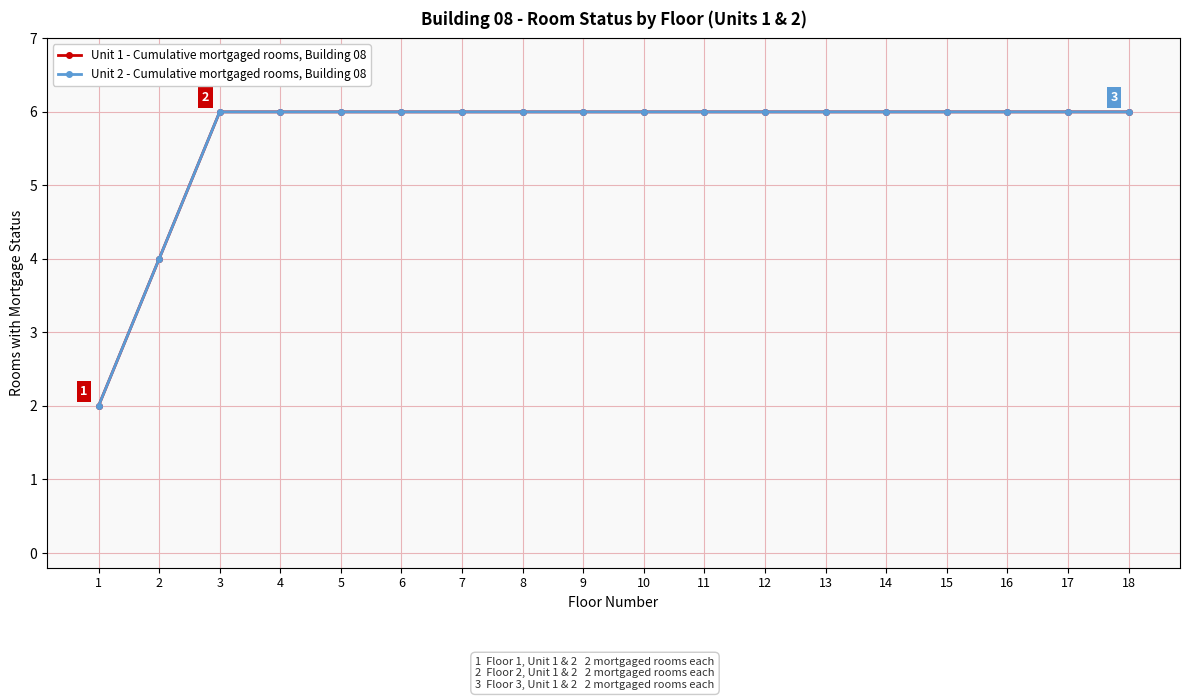

What is the maximum value shown in the chart?

6